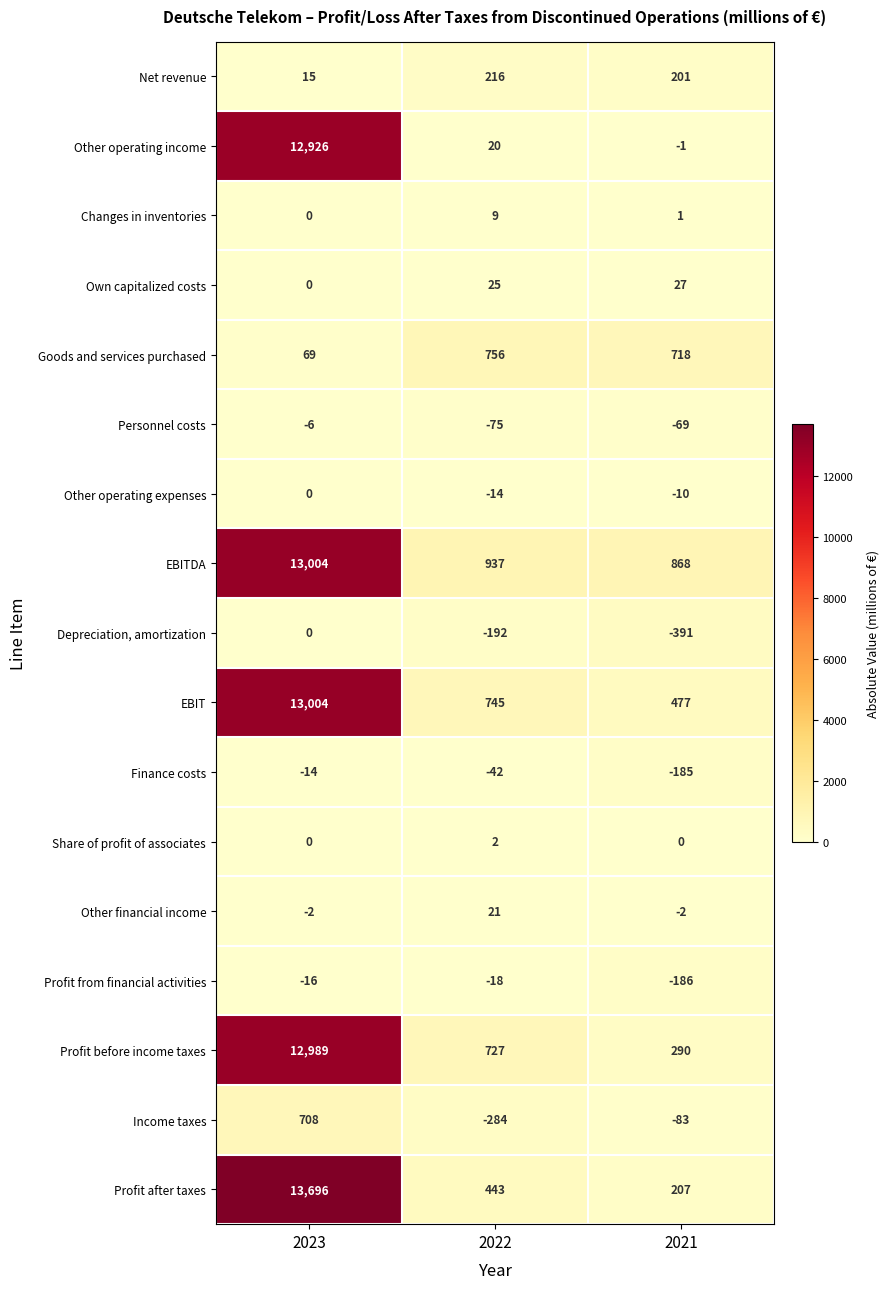

What is the greatest value displayed?

13696